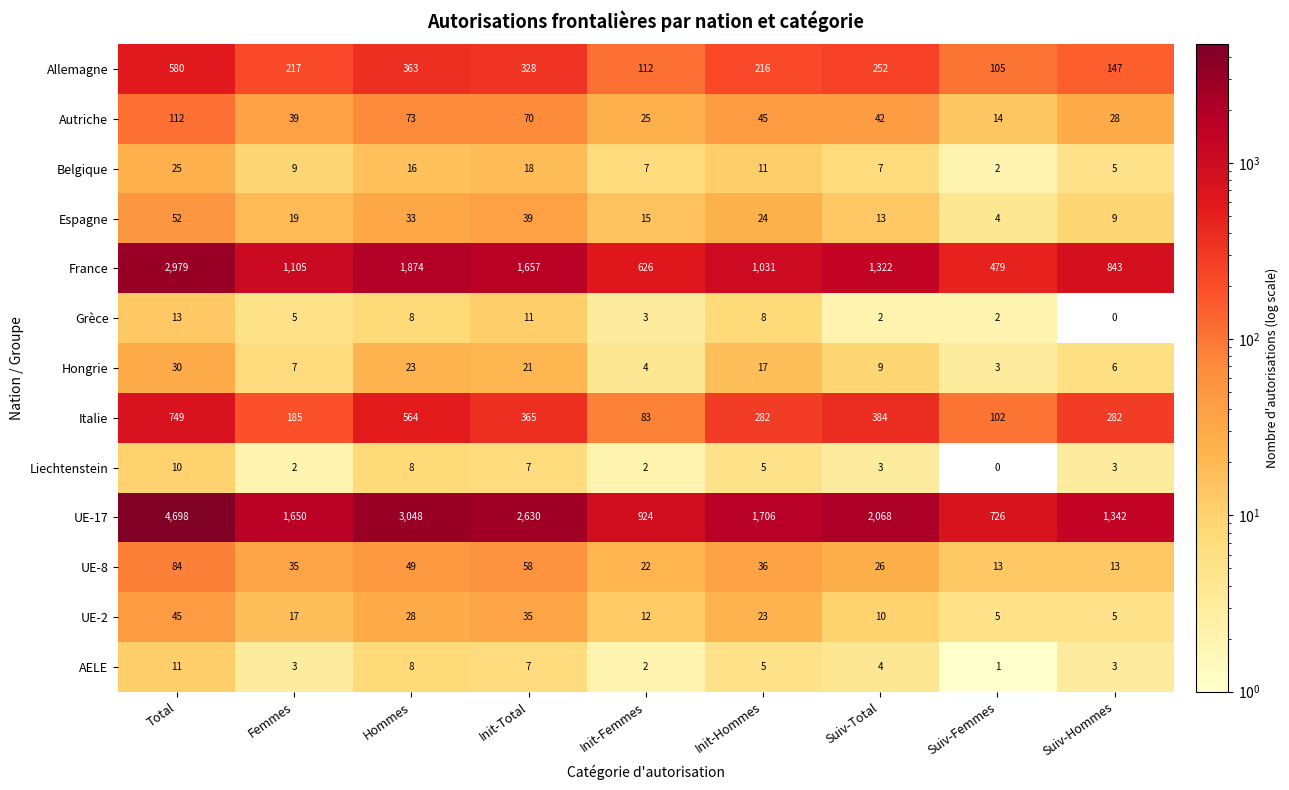

List the labels in order of Hongrie value, smallest first.

Suiv-Femmes, Init-Femmes, Suiv-Hommes, Femmes, Suiv-Total, Init-Hommes, Init-Total, Hommes, Total